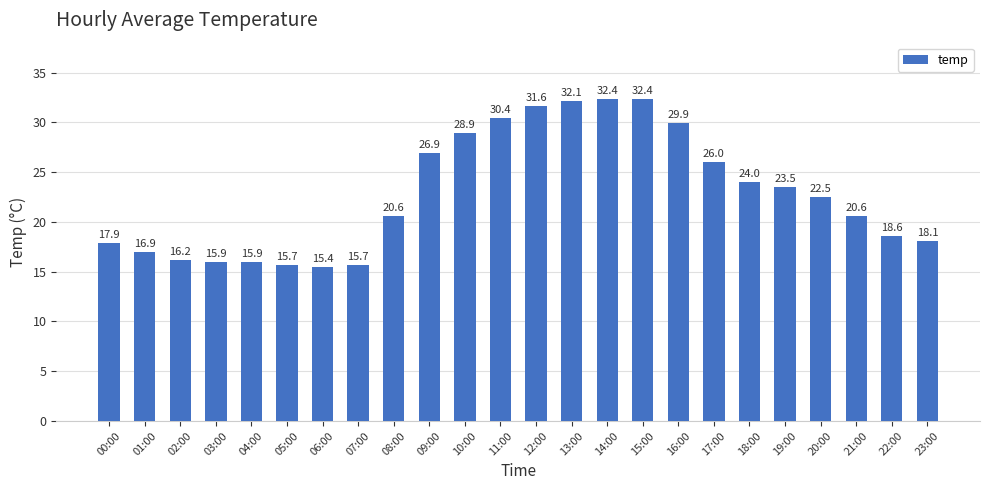

What is the approximate value at 21:00?

20.6